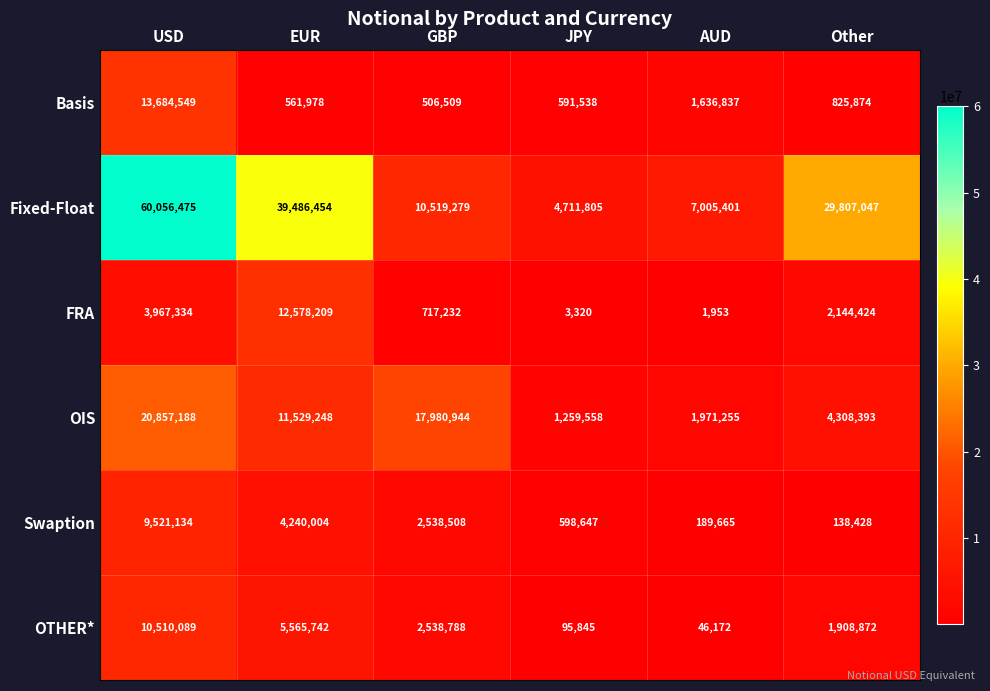

Between USD and JPY, which series saw the biggest shift?

Fixed-Float